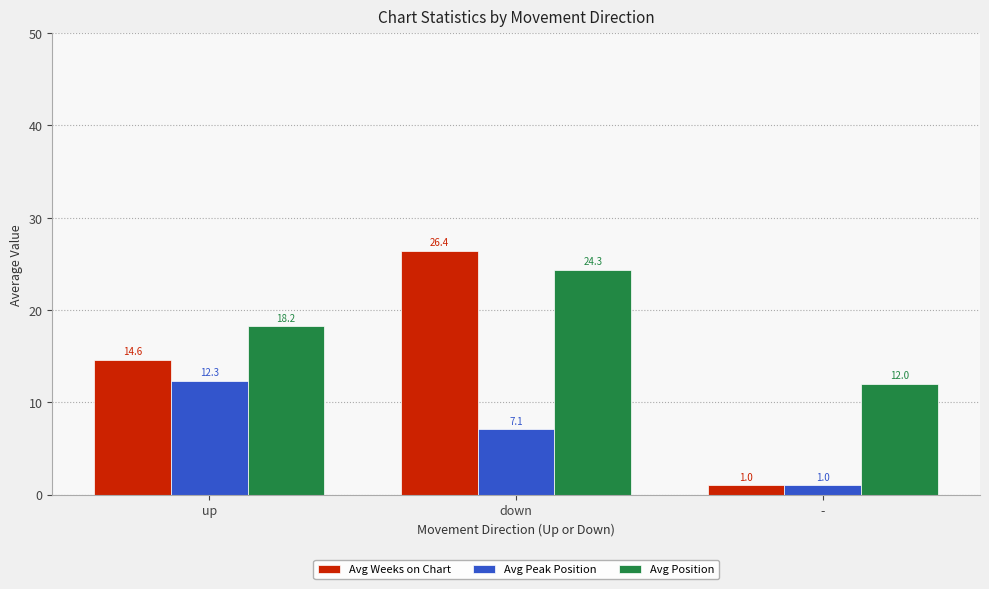

What is the average value of the Avg Peak Position series?

6.8